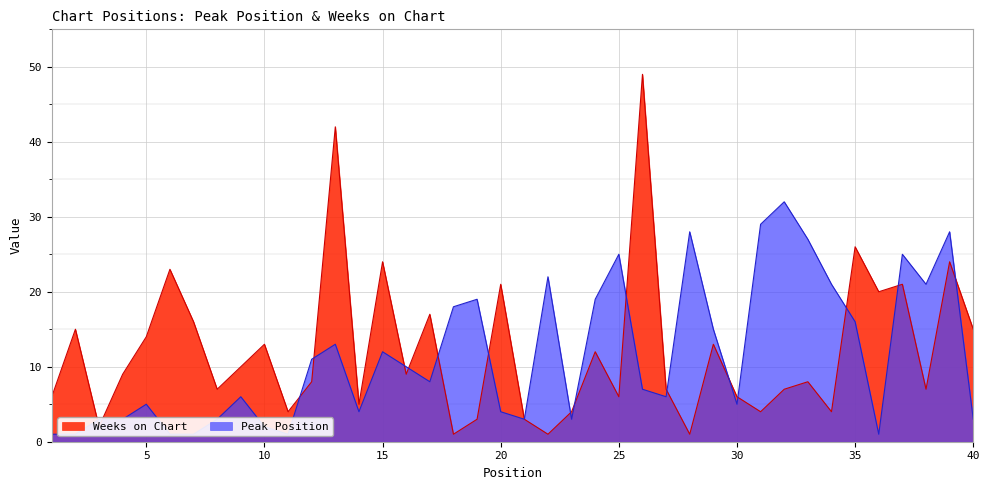

Which series has the largest range (max minus min)?

Weeks on Chart